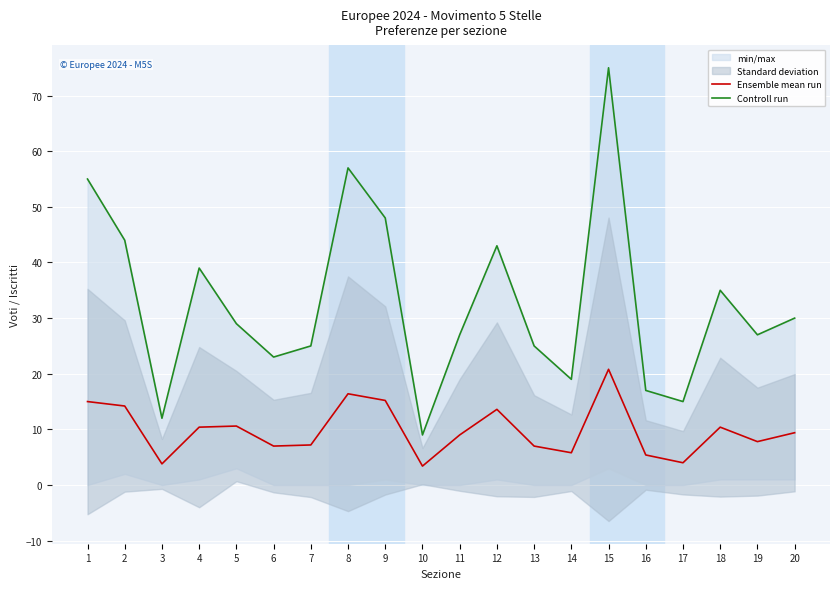

What is the total value across all series at 4?

49.4